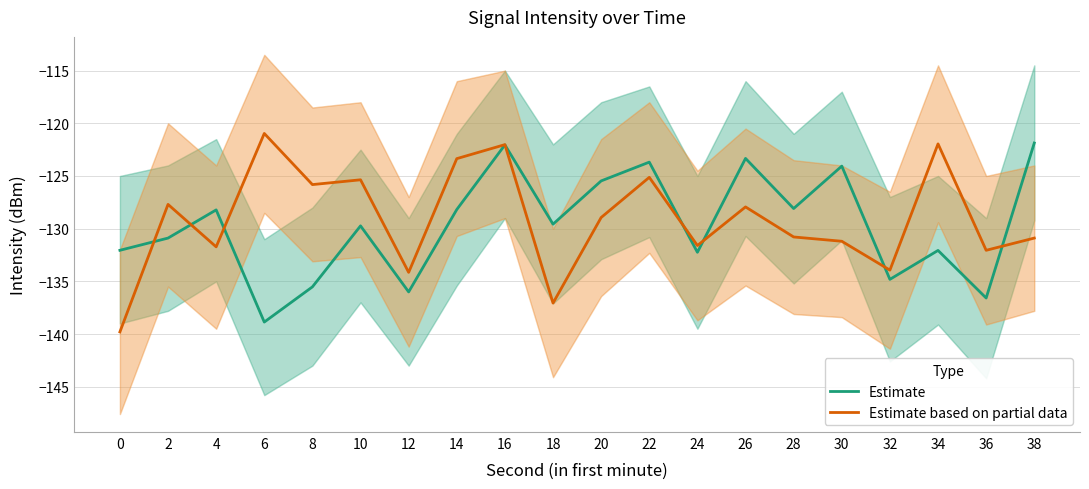

True or false: Estimate and Estimate based on partial data cross at least once.

True